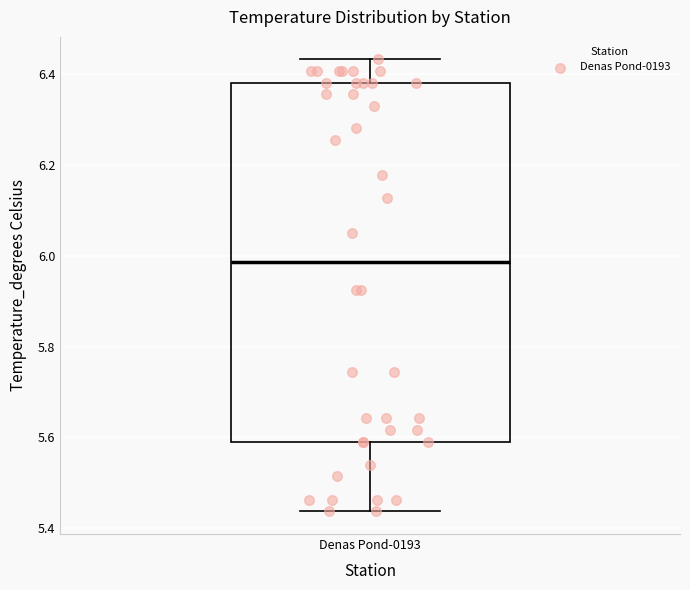

Where does the median line of the box for Denas Pond-0193 sit on the y-axis? The values are not printed on the chart, so give them approximately, as read against the axis.

5.98